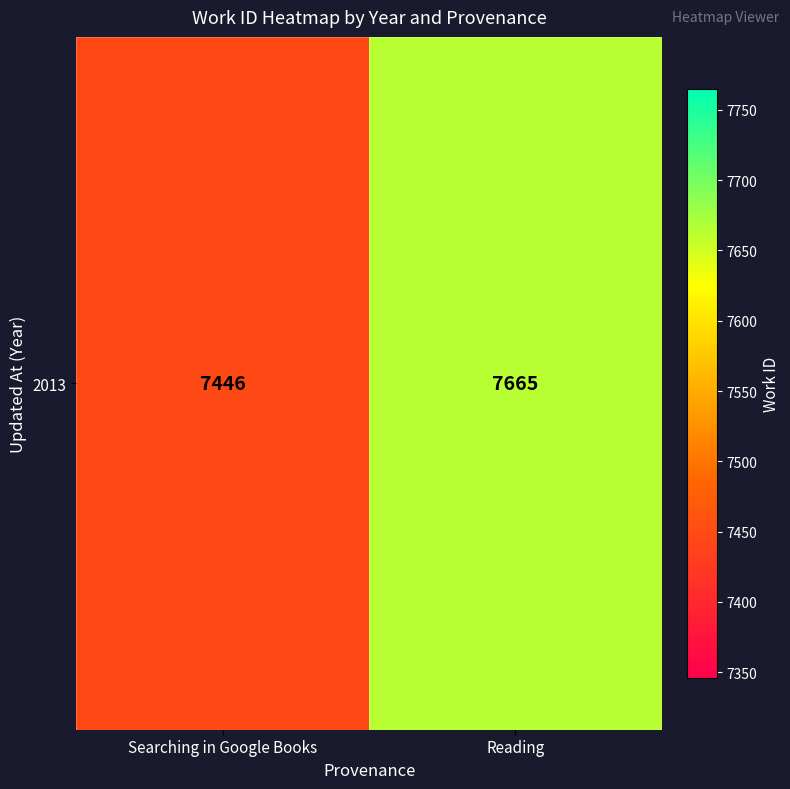

The value at Reading is 7665. True or false?

True